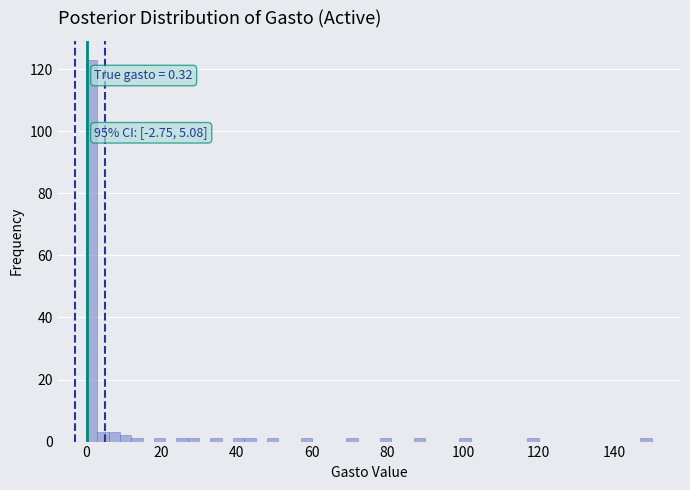

Read against the x-axis, roughly where is the centre of the tallest bar?

2